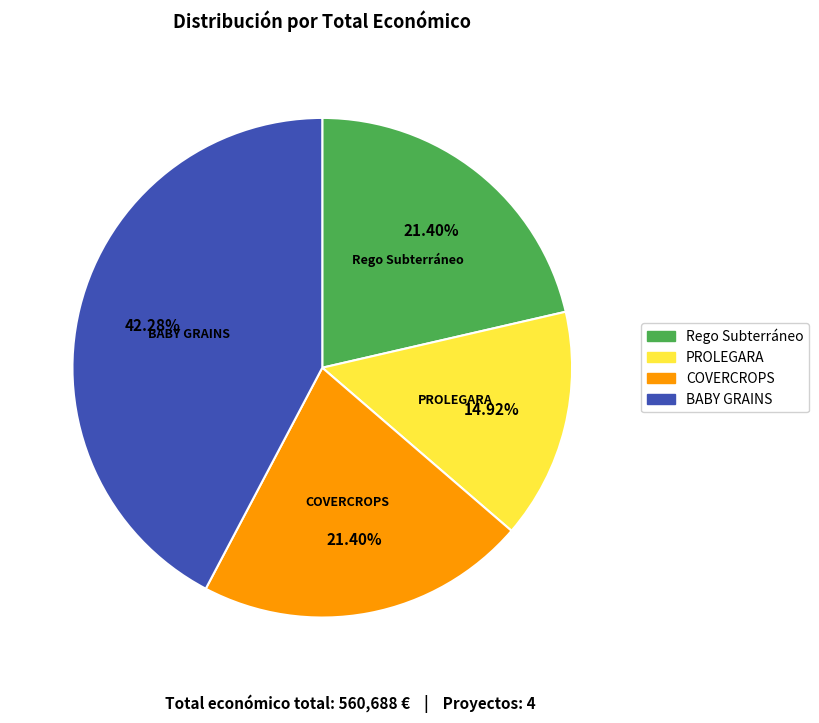

Which slice is the largest?

BABY GRAINS